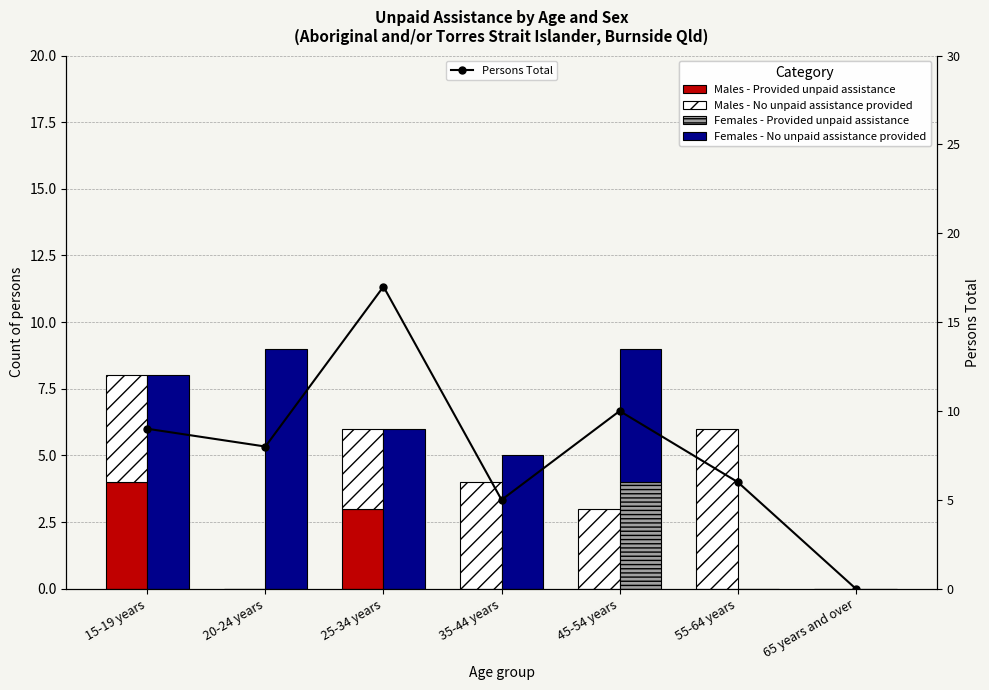

How many series are shown in this chart?

5